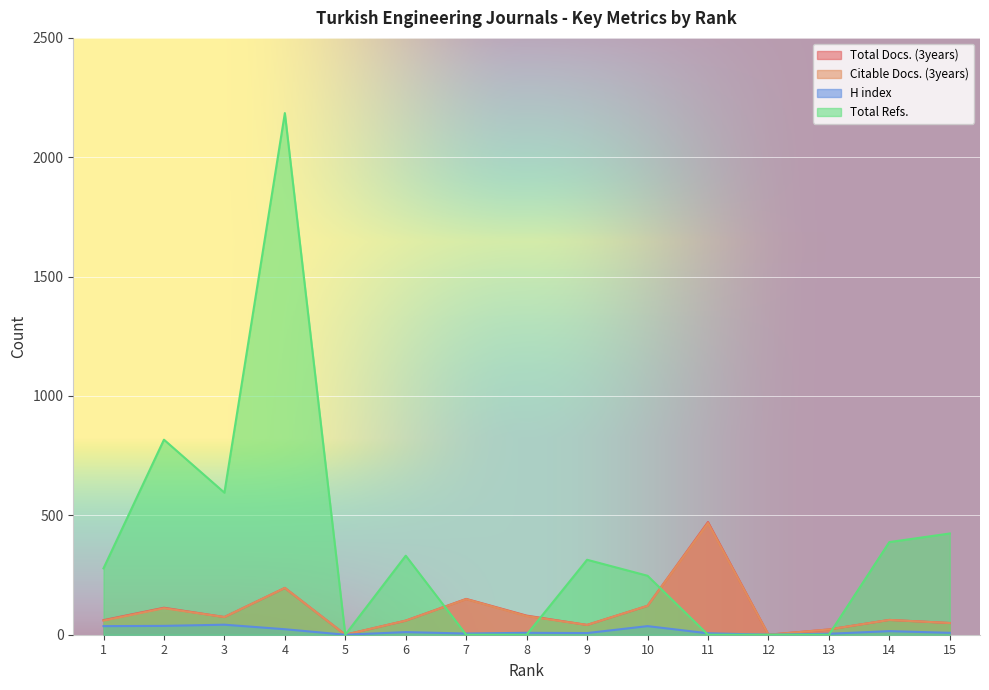

How many positive values does the Total Docs. (3years) series have?

13